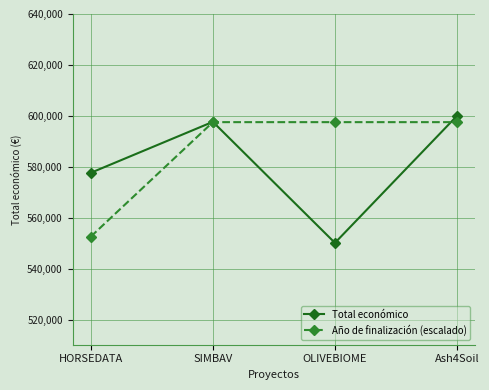

Which series changed the most between HORSEDATA and OLIVEBIOME?

Año de finalización (escalado)